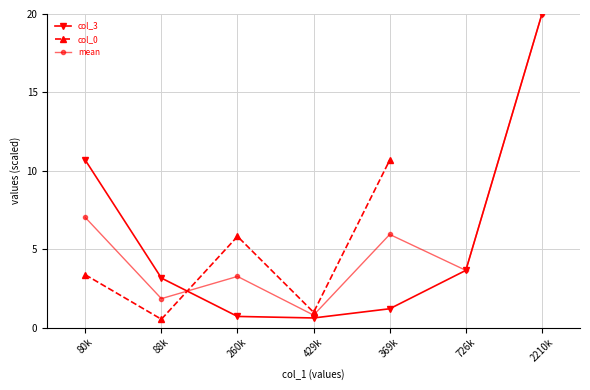

At which label does col_0 first exceed 5?

260k